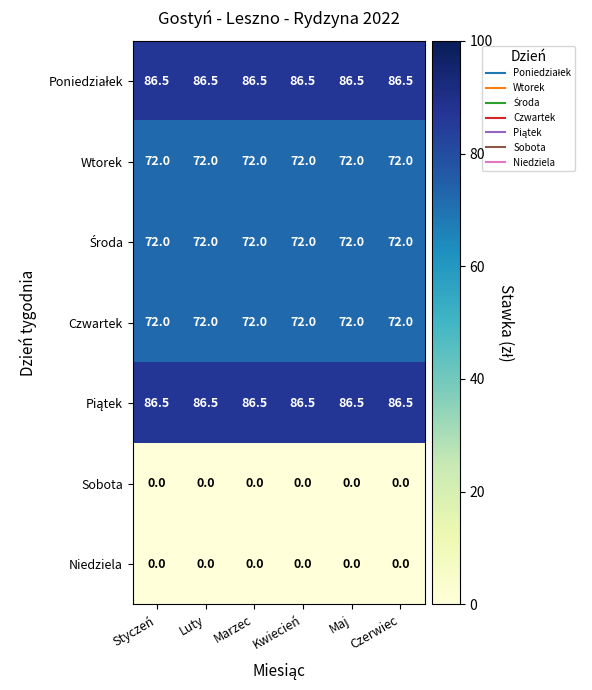

What is the minimum value for Czwartek?

72.0